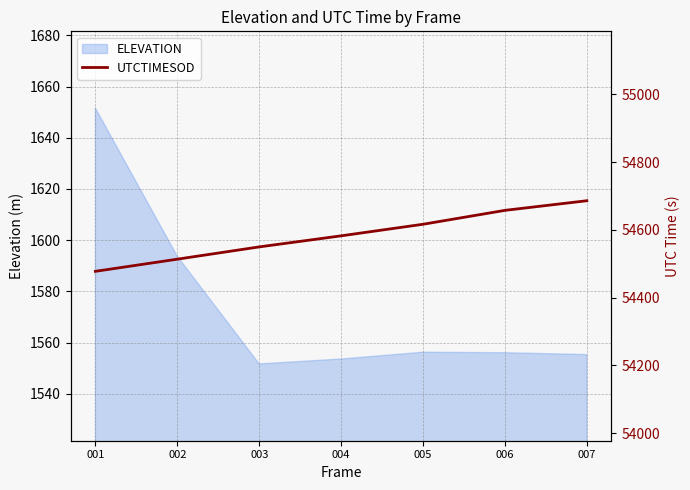

How many lines are shown in the chart?

1